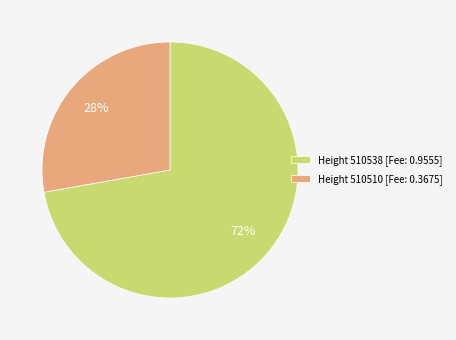

Which slice is the largest?

Height 510538 [Fee: 0.9555]